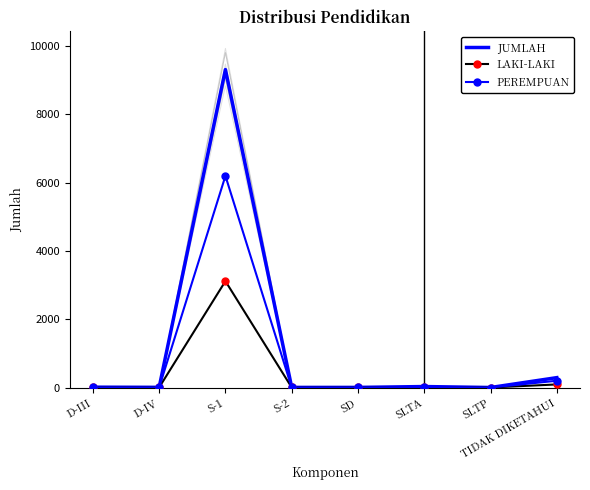

Reading left to right, extract all data points from this chart.

JUMLAH: 11	6	9310	4	4	29	1	290
LAKI-LAKI: 7	3	3115	2	2	13	1	91
PEREMPUAN: 4	3	6195	2	2	16	0	199